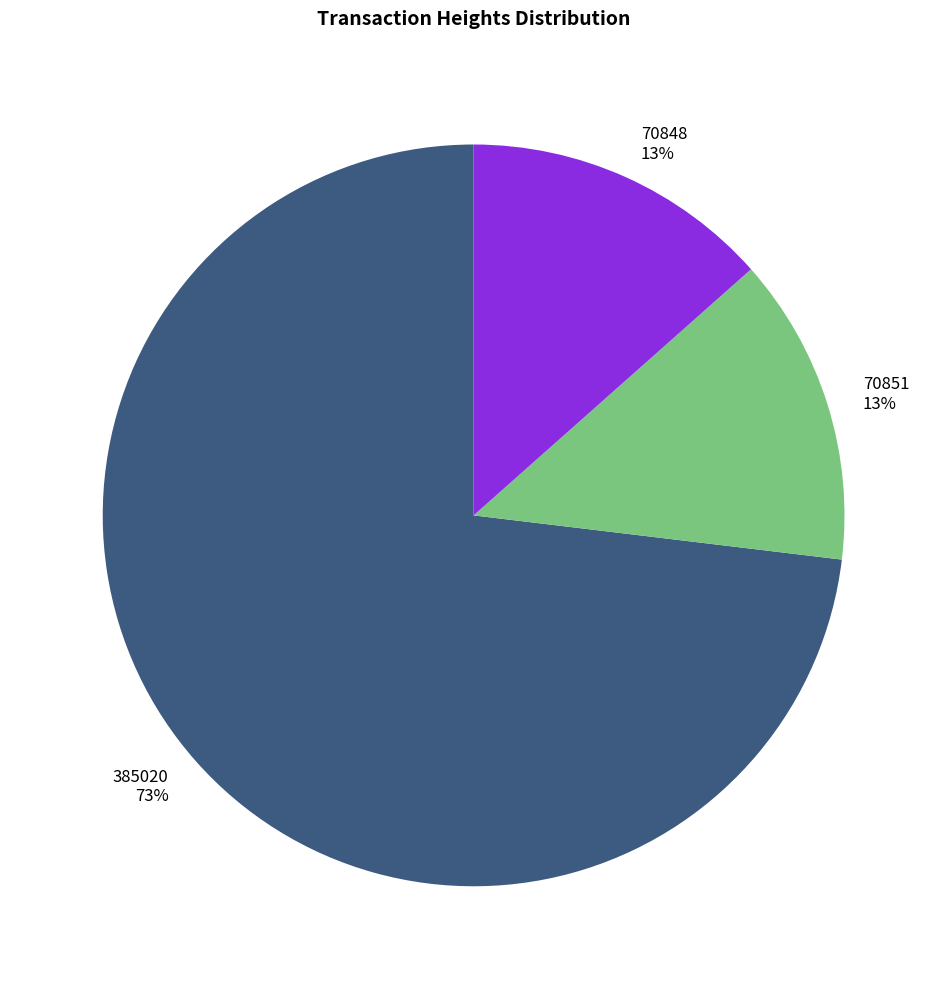

Which category has the biggest portion of the pie?

385020